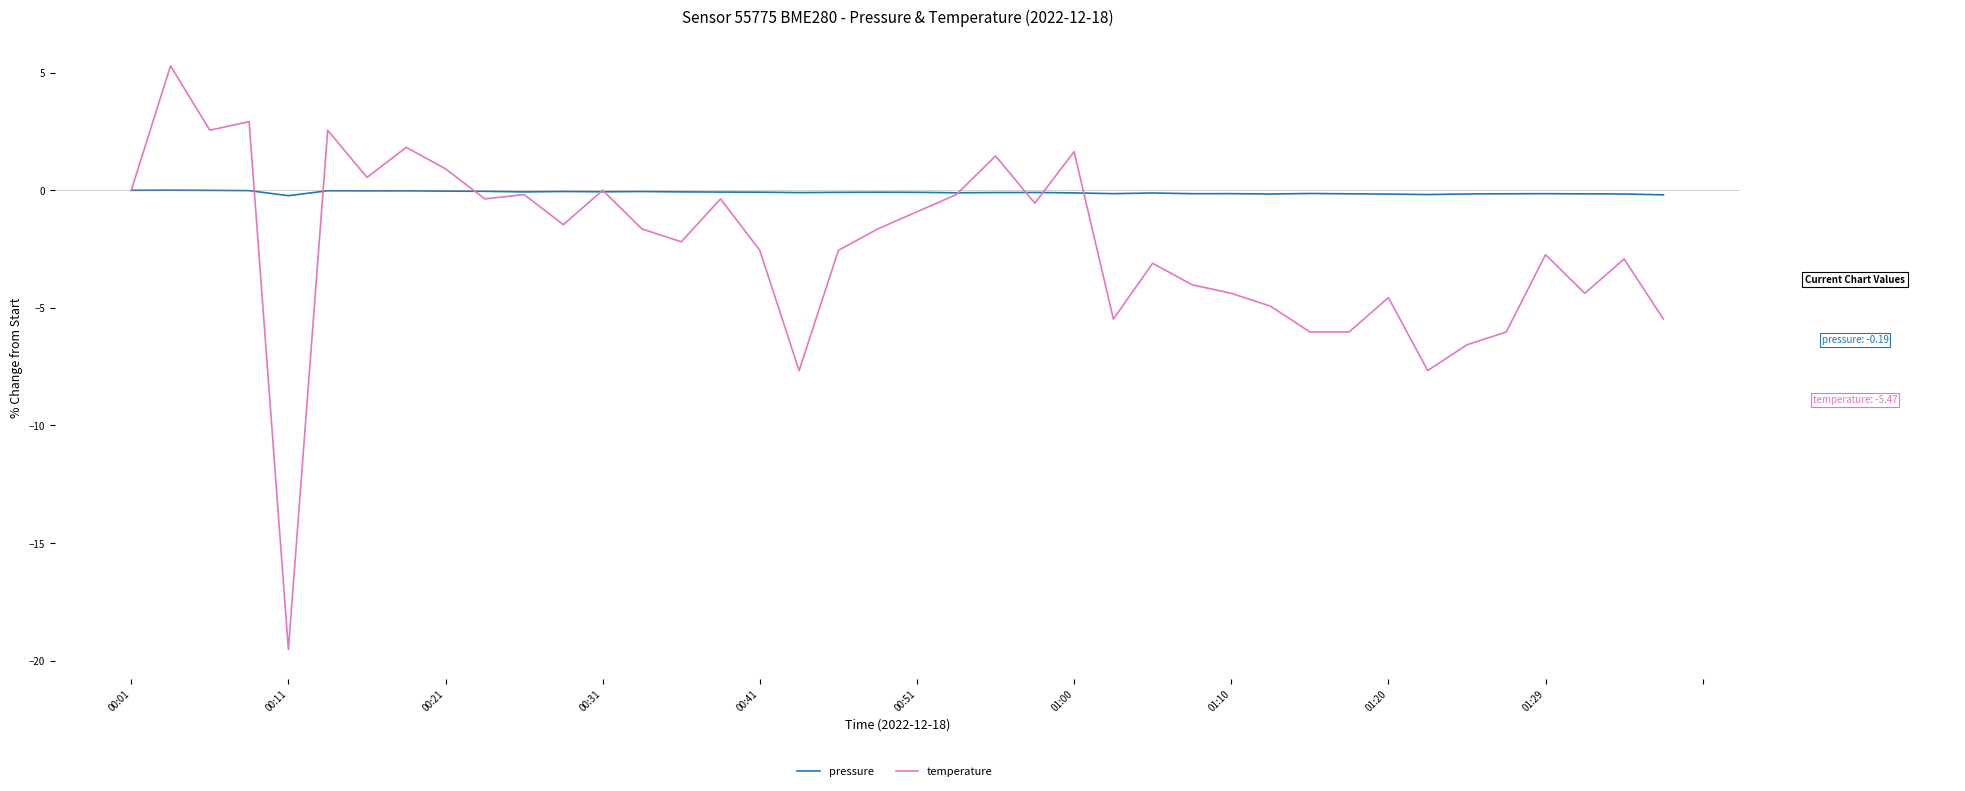

What is the minimum value shown in the chart?

-19.5